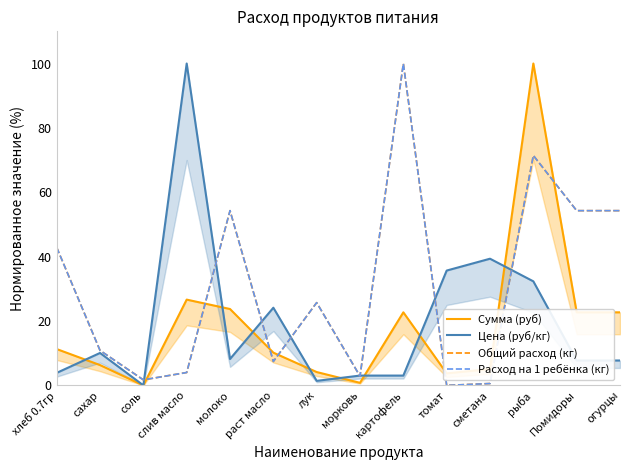

How many values in the Сумма (руб) series exceed 11?

7